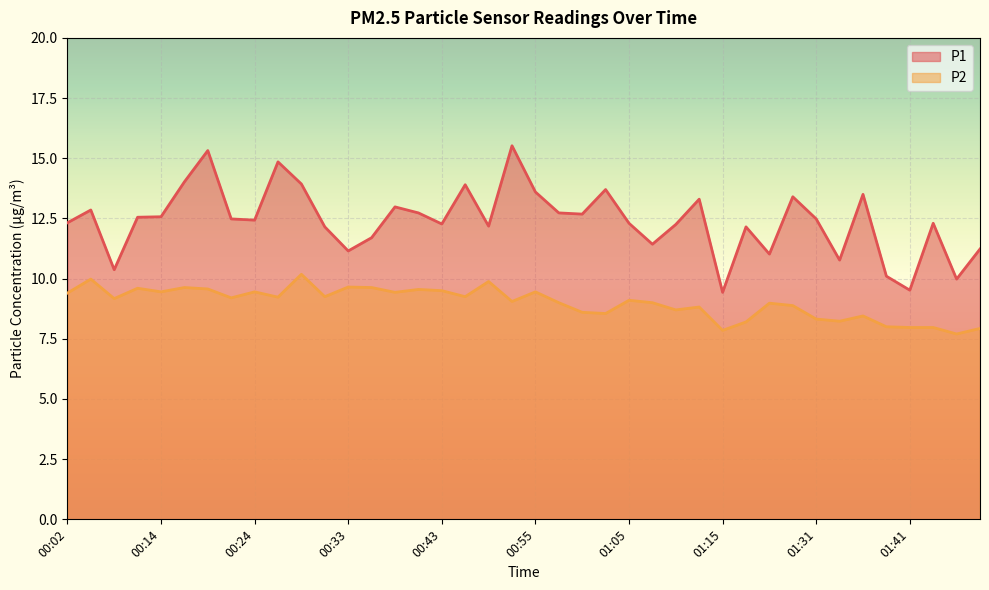

At how many categories does at least one series exceed 12?

29